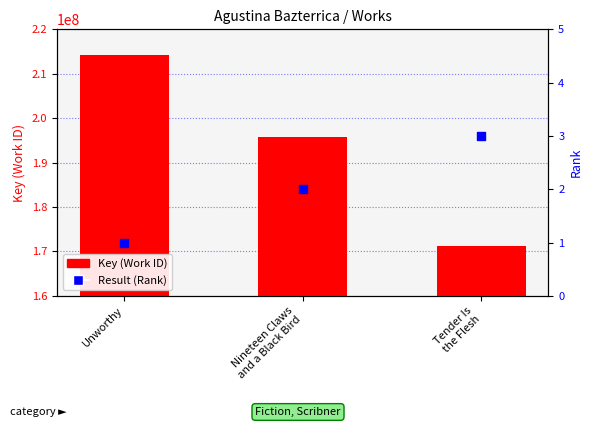

At which category is the sum across all series the highest?

Unworthy